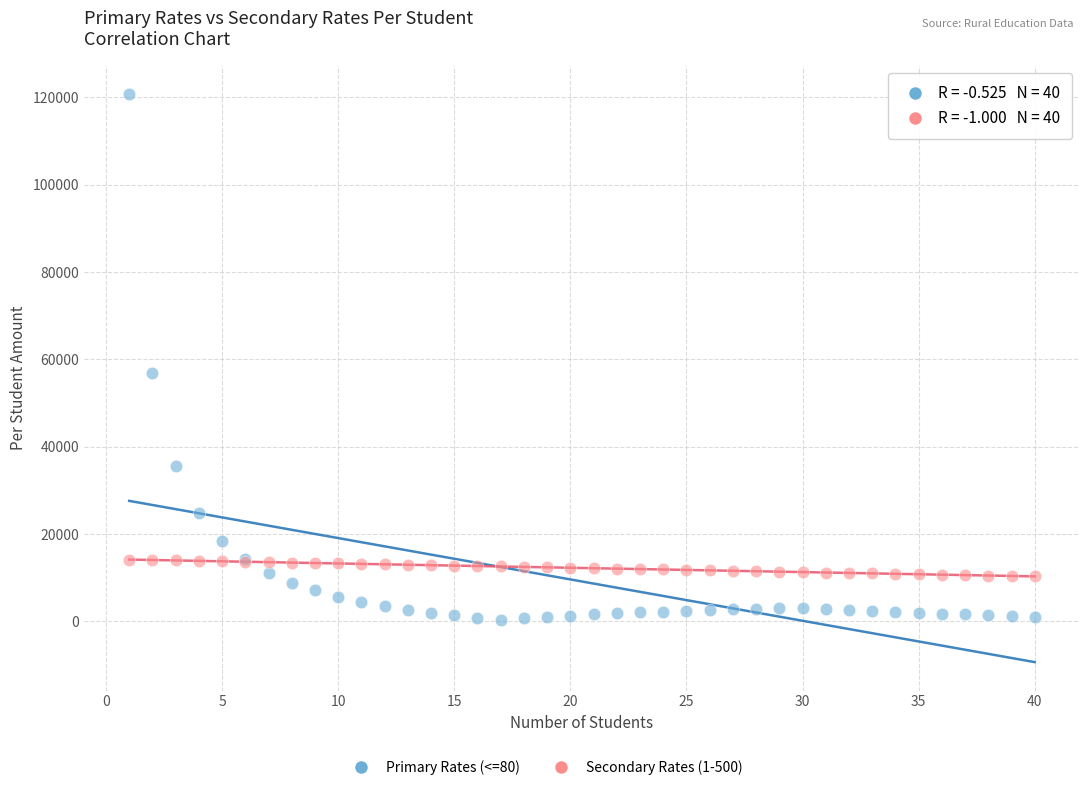

Which series has the widest spread of Y values?

Primary Rates (<=80)